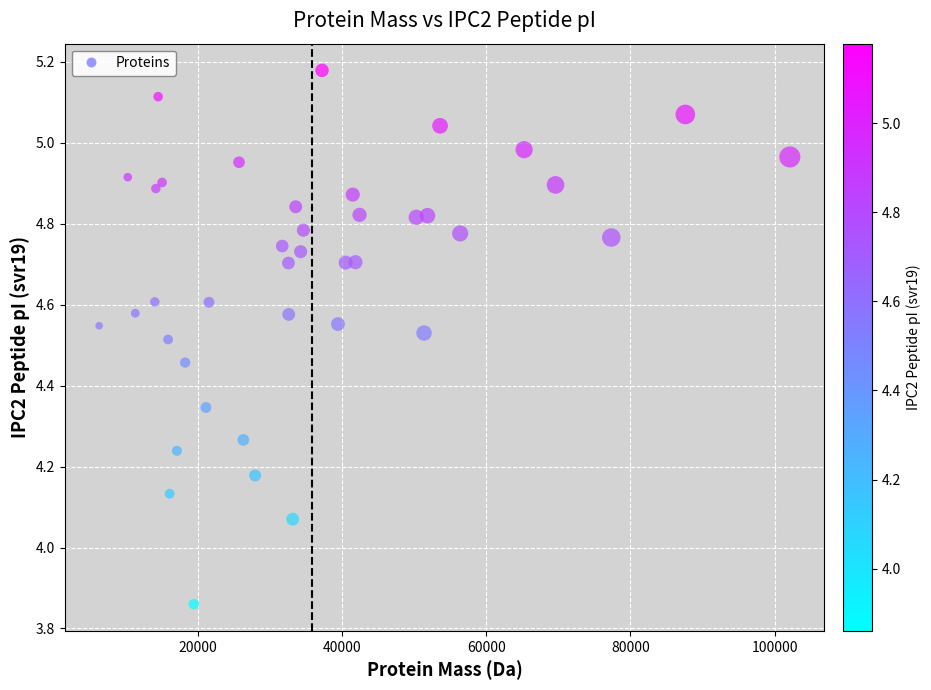

What is the range of X values (max minus min)?

95837.5